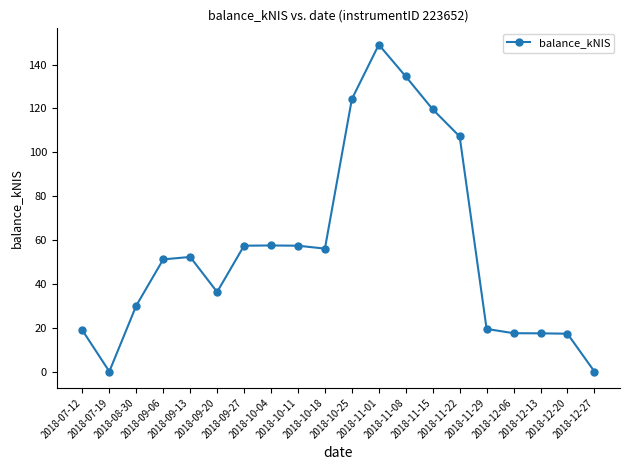

Is this an area chart (filled region under the line)?

No